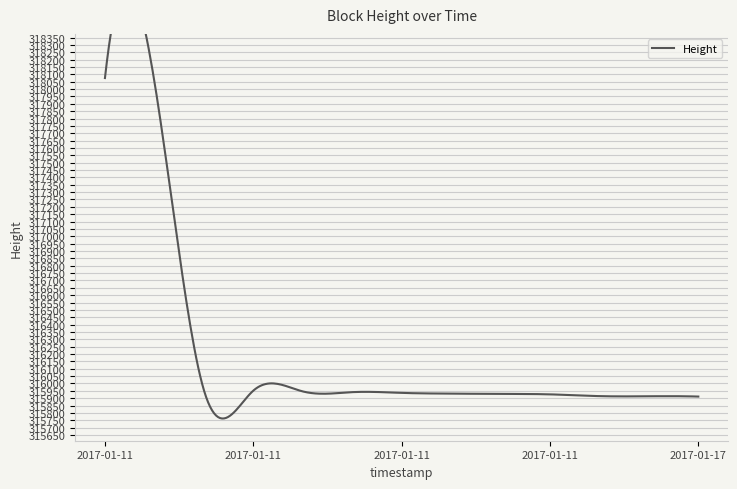

Does the chart display data point markers on the line(s)?

No